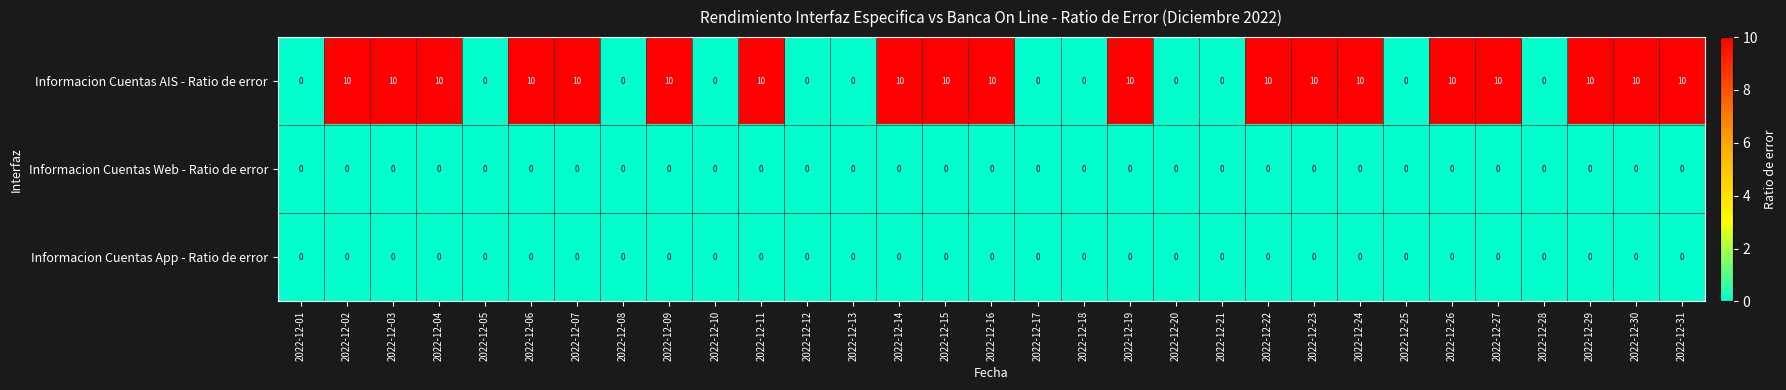

What is the average value of the Informacion Cuentas AIS - Ratio de error series?

6